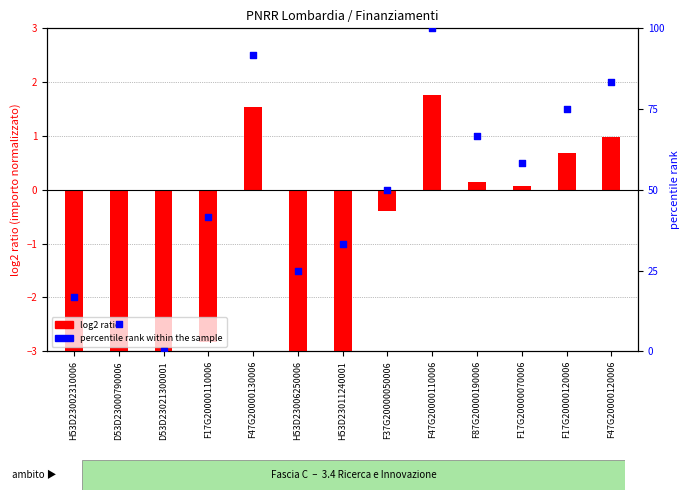

Is the value of log2 ratio at H53D23002310006 greater than the value of percentile rank within the sample at F47G20000120006?

No